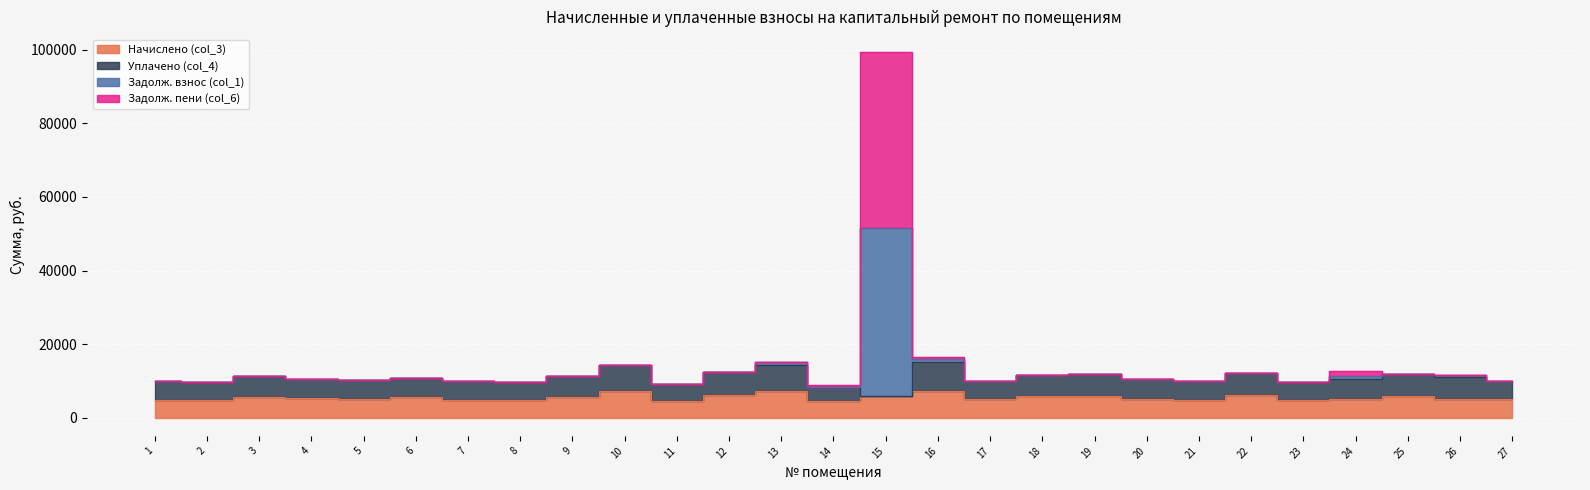

Which category has the highest value in the Задолж. взнос (col_1) series?

15